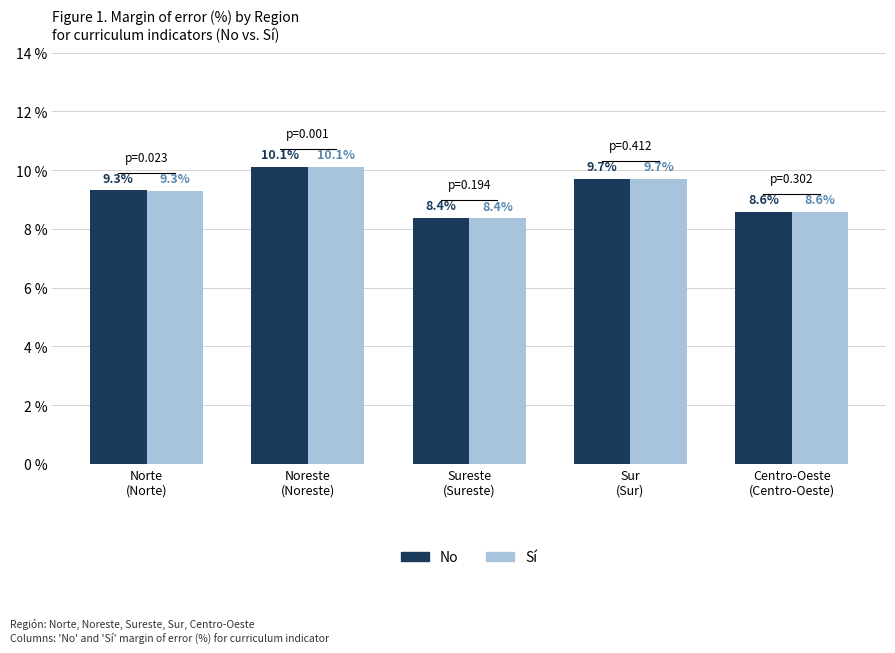

What is the average value of the No series?

9.2